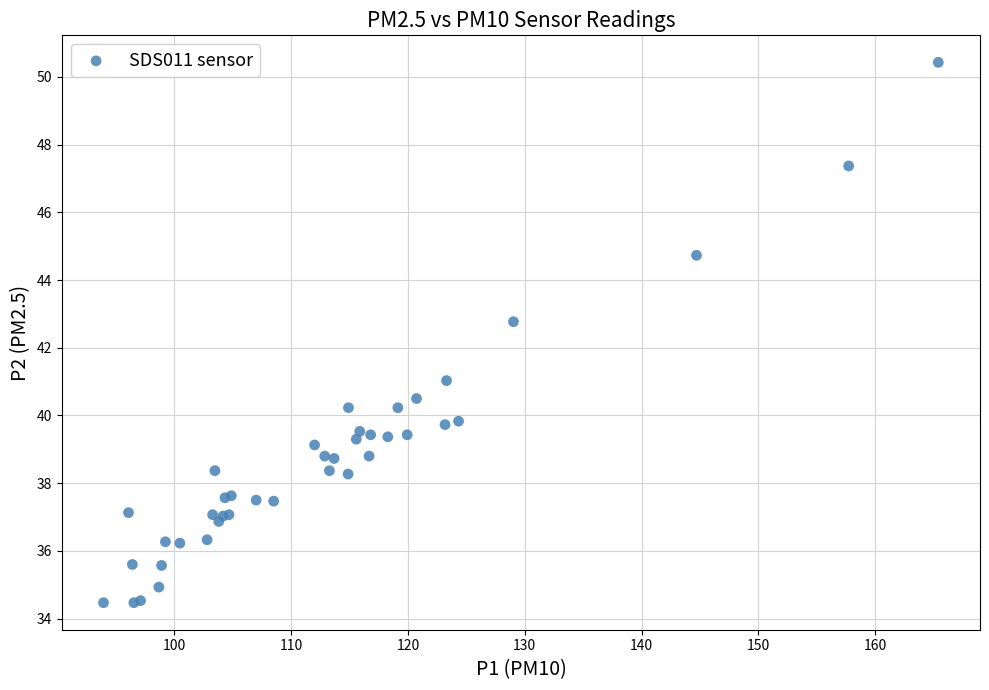

What Y value in the scatter plot is closest to 42?

42.8